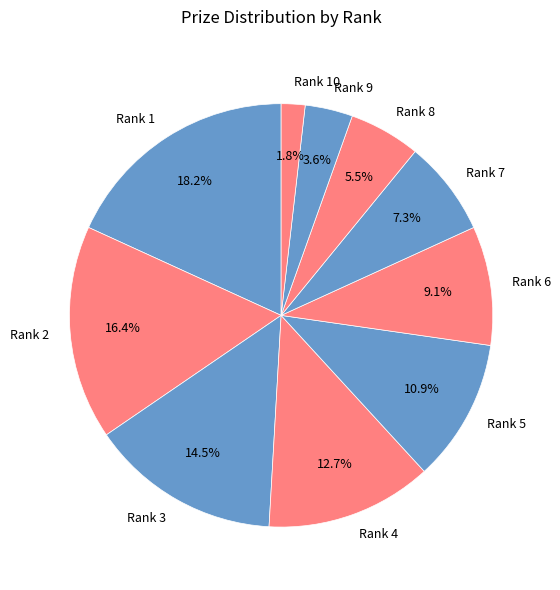

What portion of the pie excludes Rank 9?

96.4%